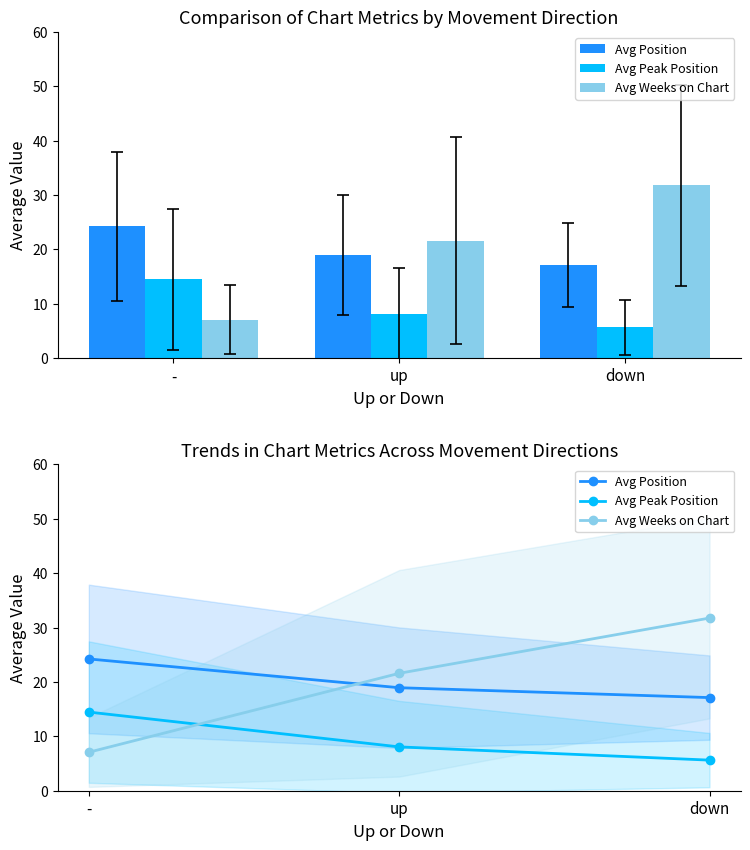

The value of Avg Peak Position at down is 1.7. True or false?

False